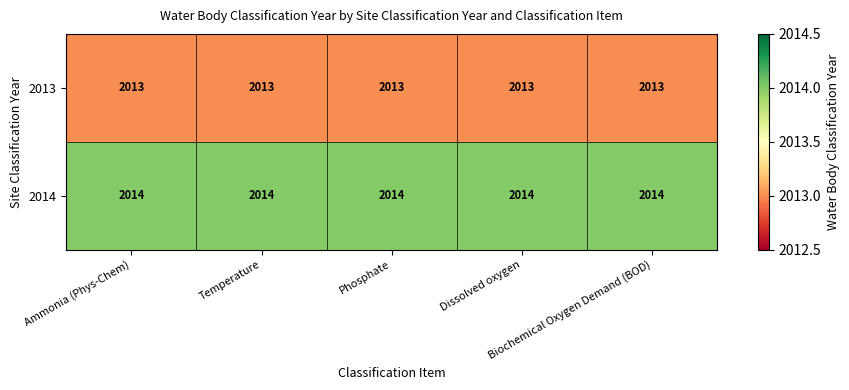

List the series in order of their overall mean, lowest first.

2013, 2014